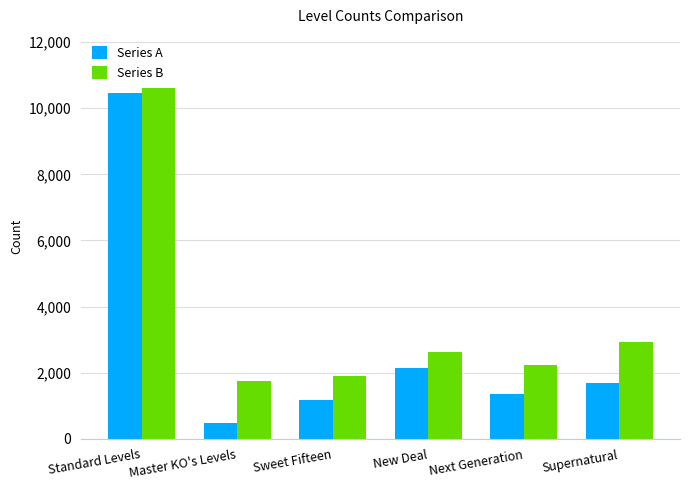

Reading left to right, extract all data points from this chart.

Series A: Standard Levels=10451	Master KO's Levels=461	Sweet Fifteen=1177	New Deal=2128	Next Generation=1361	Supernatural=1686
Series B: Standard Levels=10626	Master KO's Levels=1737	Sweet Fifteen=1901	New Deal=2616	Next Generation=2244	Supernatural=2912